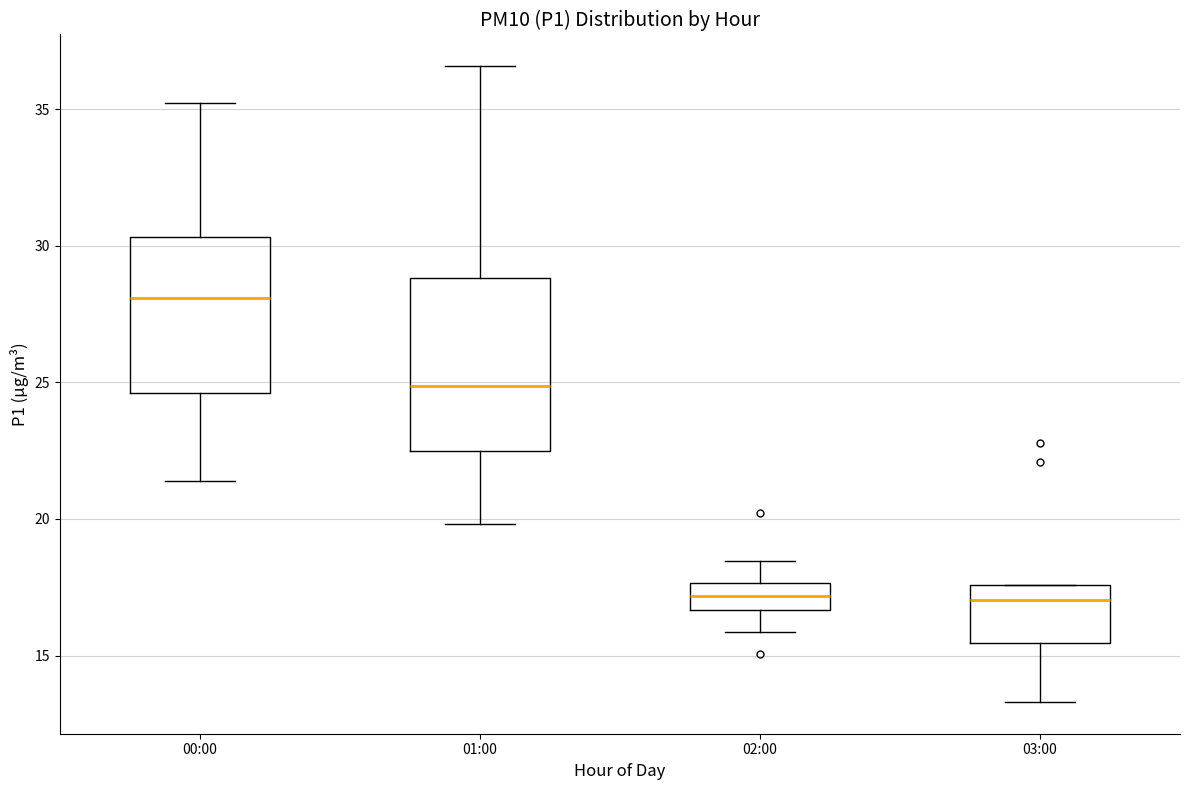

Comparing the boxes themselves (not the whiskers), which one is the tallest?

01:00